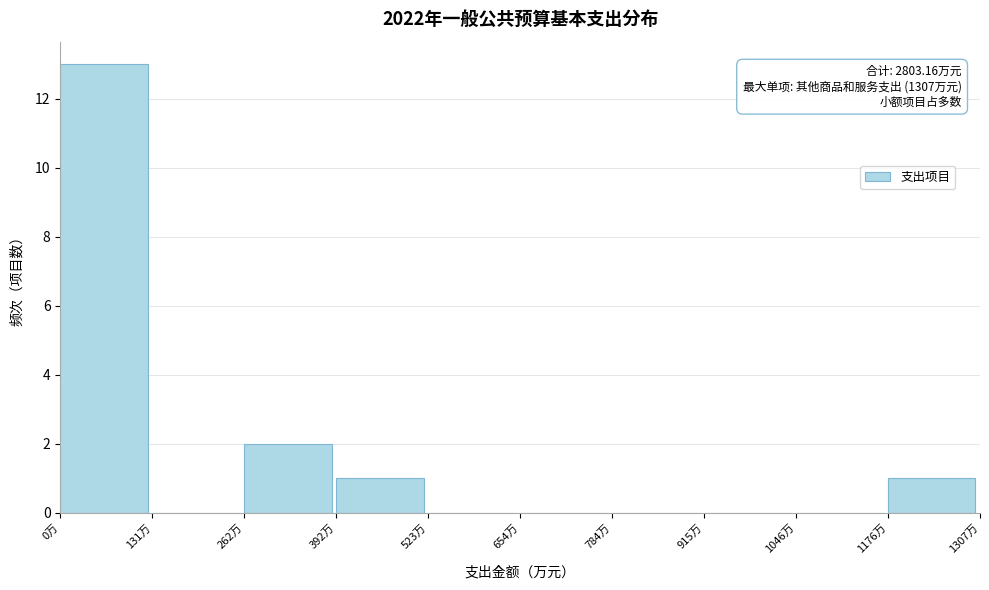

Over which range of the x-axis is the bar tallest?

0 to 140